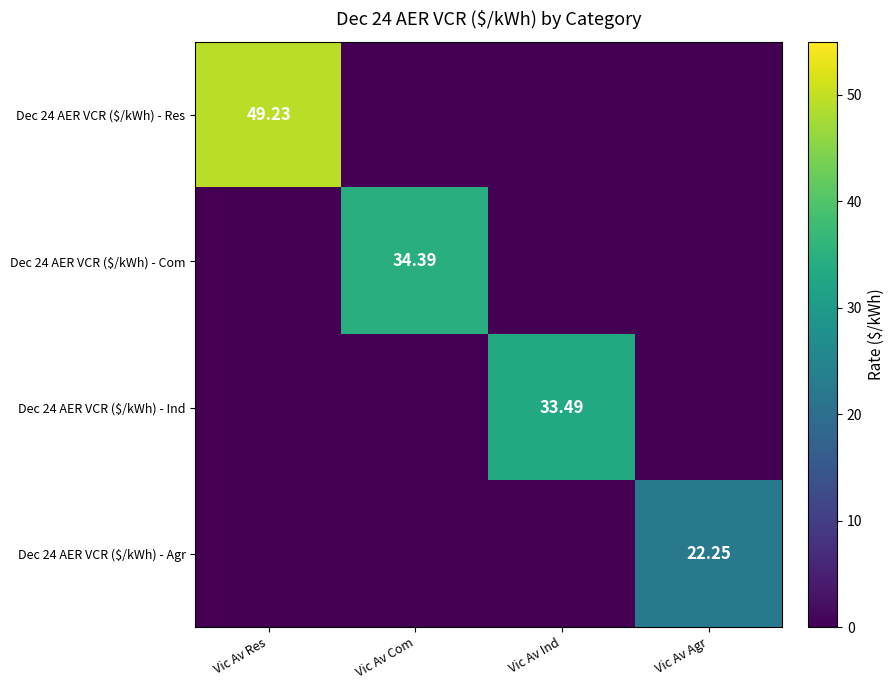

What is the greatest value displayed?

49.2